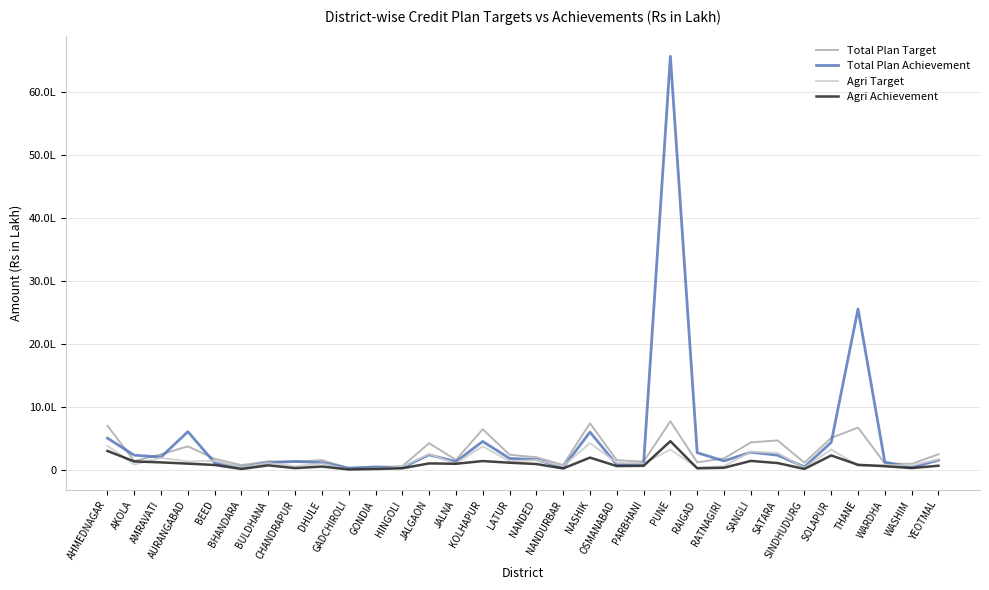

True or false: Agri Target has more than 1 points higher than both neighbors.

True